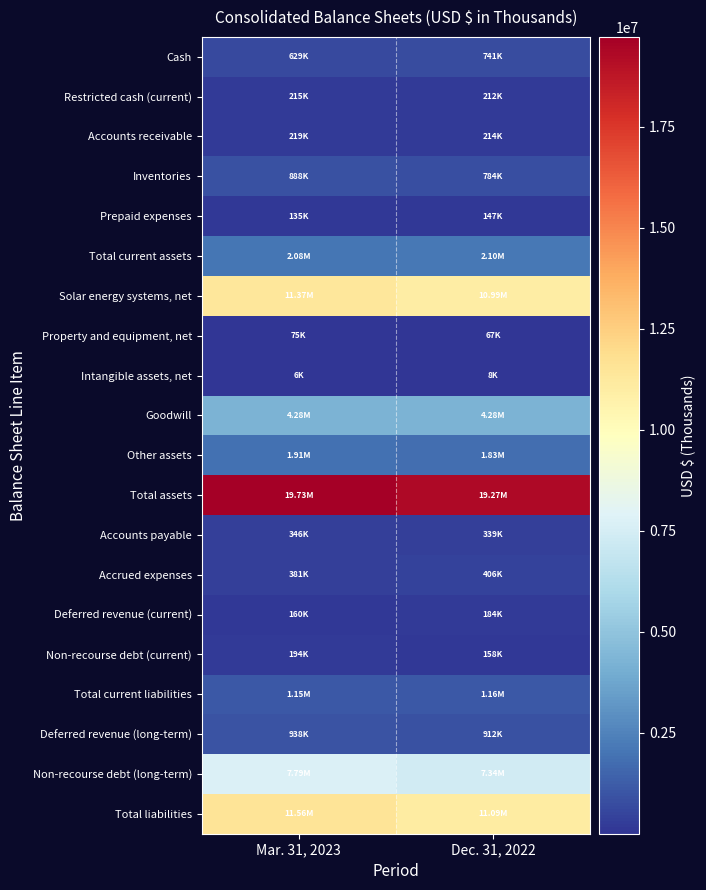

At Mar. 31, 2023, list the series in order from smallest to largest.

Intangible assets, net, Property and equipment, net, Prepaid expenses, Deferred revenue (current), Non-recourse debt (current), Restricted cash (current), Accounts receivable, Accounts payable, Accrued expenses, Cash, Inventories, Deferred revenue (long-term), Total current liabilities, Other assets, Total current assets, Goodwill, Non-recourse debt (long-term), Solar energy systems, net, Total liabilities, Total assets